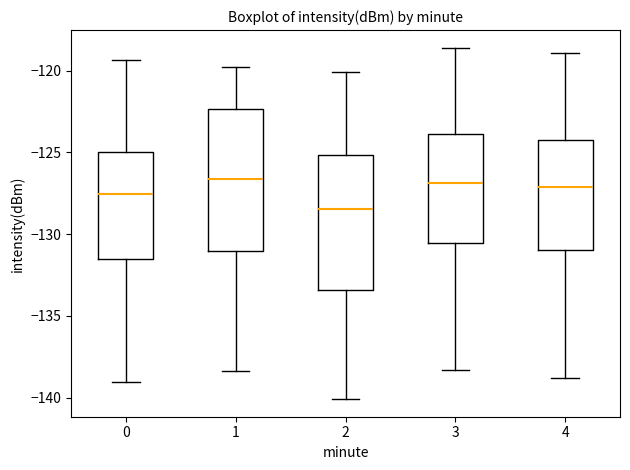

Reading left to right, transcribe this box plot: for each box, give where its median line is, the range the box spans, and where its two whiskers end, as read against the y-axis. The values are not printed on the chart, so give them approximately, as read against the axis.

0: median -127.5, box -131.5 to -125.0, whiskers -139.0 to -119.5
1: median -126.5, box -131.0 to -122.5, whiskers -138.5 to -120.0
2: median -128.5, box -133.5 to -125.0, whiskers -140.0 to -120.0
3: median -127.0, box -130.5 to -124.0, whiskers -138.5 to -118.5
4: median -127.0, box -131.0 to -124.5, whiskers -139.0 to -119.0